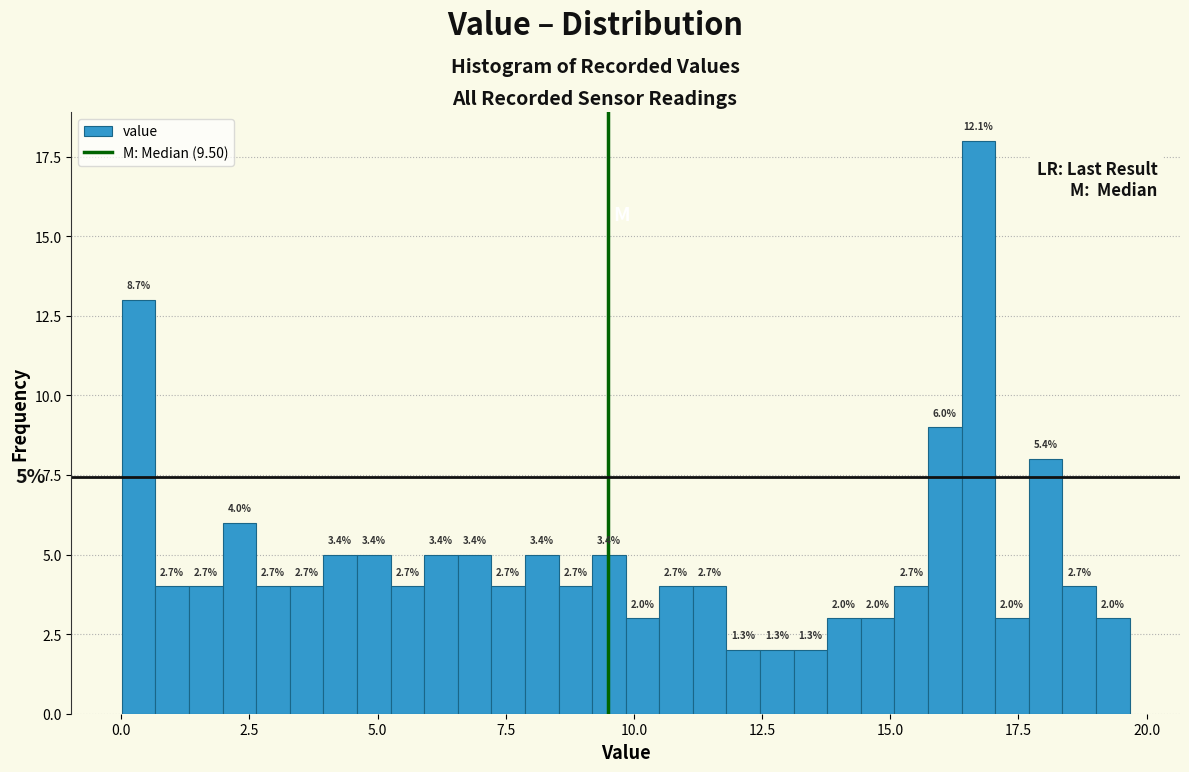

Read against the x-axis, roughly where is the centre of the tallest bar?

16.5